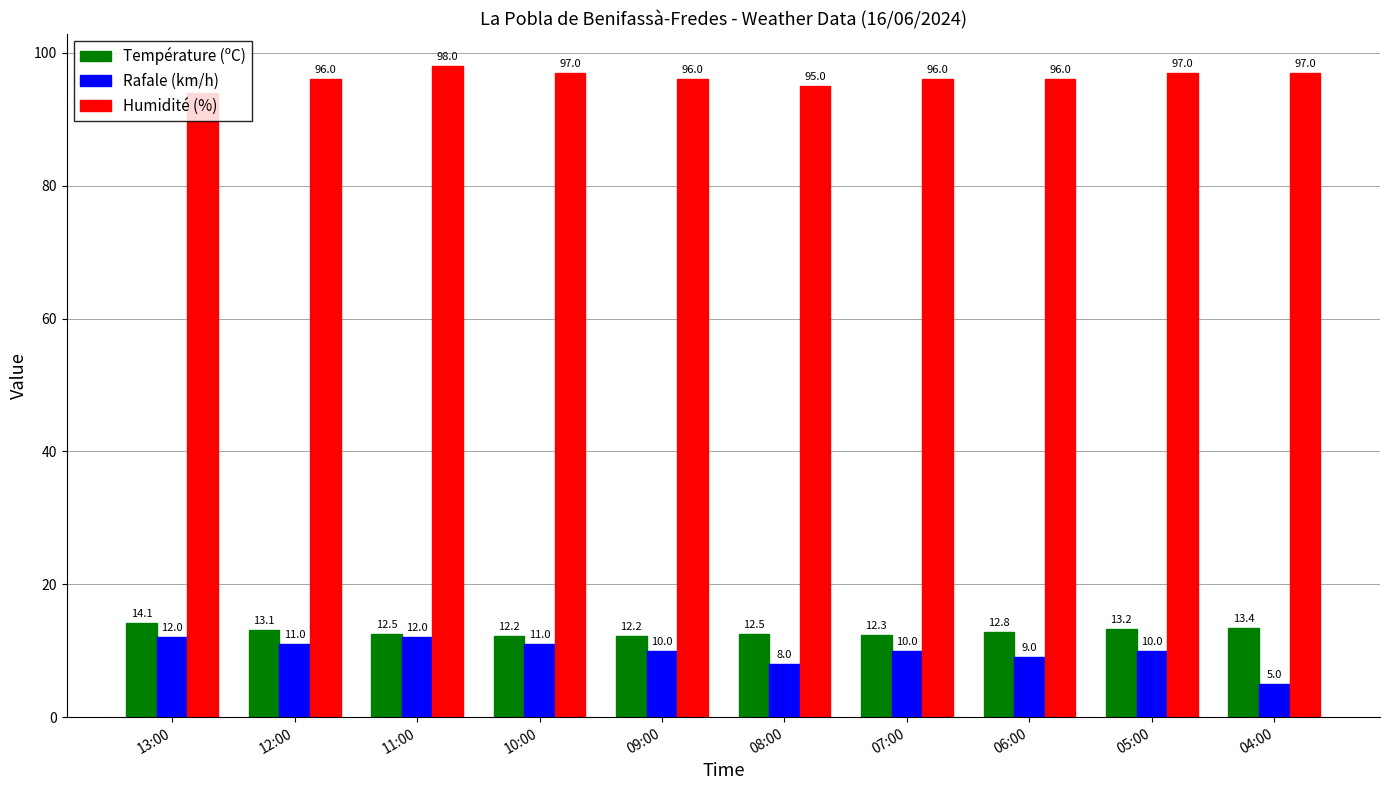

What are all the series names shown in the legend?

Température (ºC), Rafale (km/h), Humidité (%)